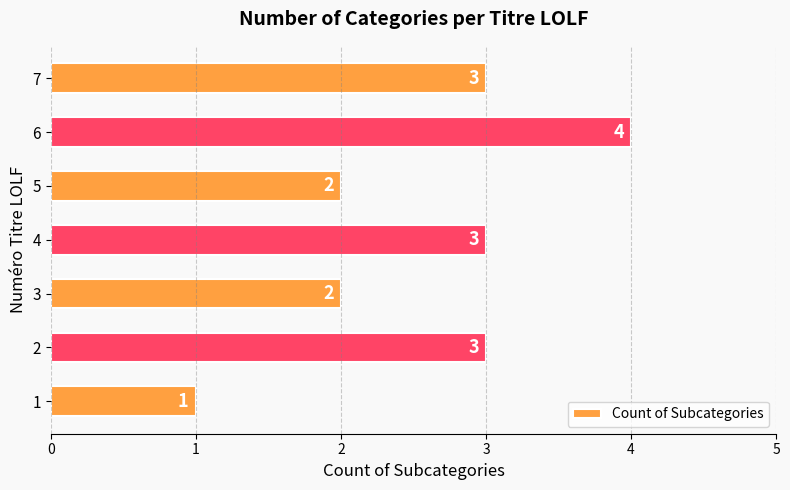

What is the sum of all values?

18